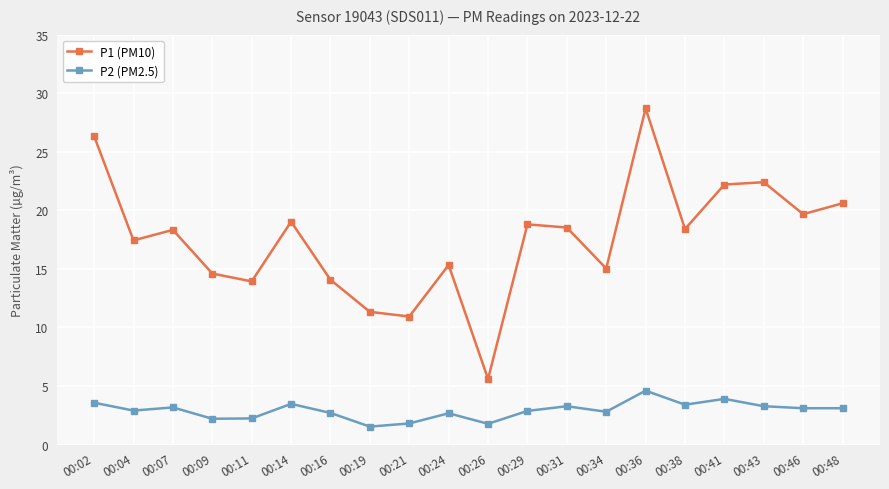

What is the difference between the highest and lowest values at 00:38?

15.0